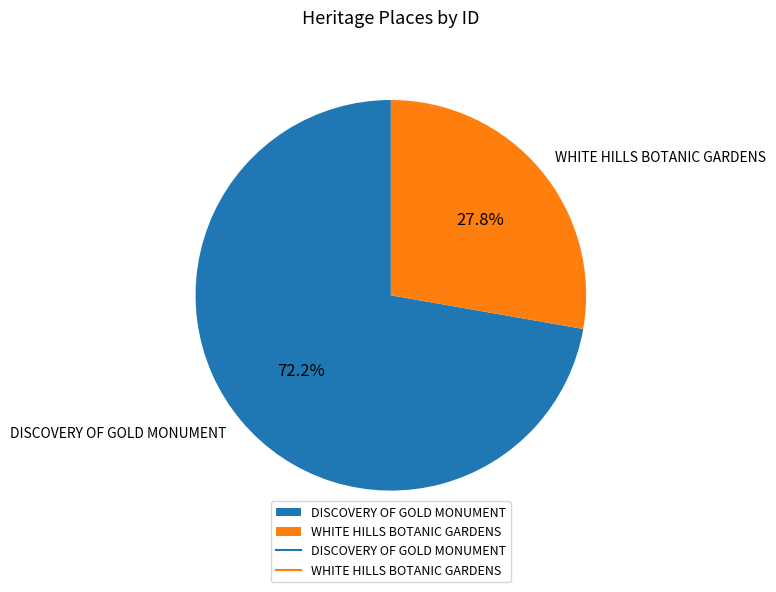

Rank the categories by value from lowest to highest.

WHITE HILLS BOTANIC GARDENS, DISCOVERY OF GOLD MONUMENT